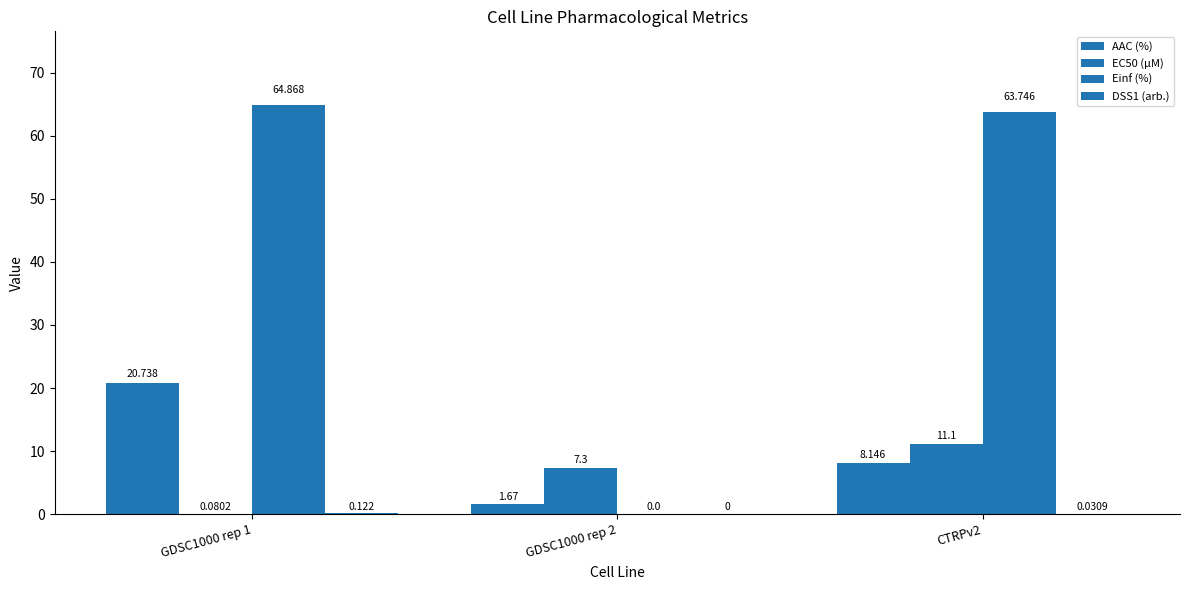

What is the value of the AAC (%) bar at the 1st from the left?

20.7